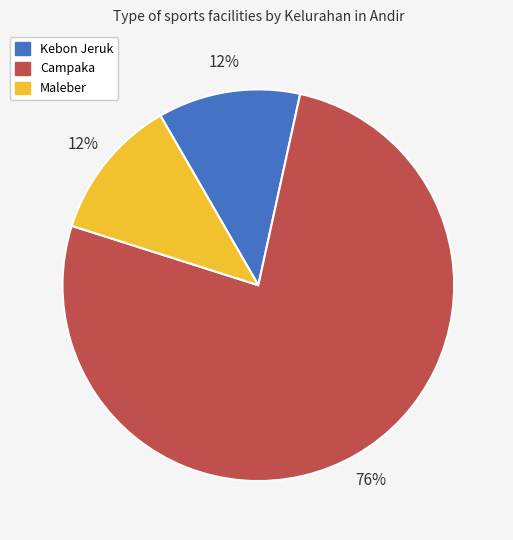

Is it true that Campaka is 76% of the pie?

True